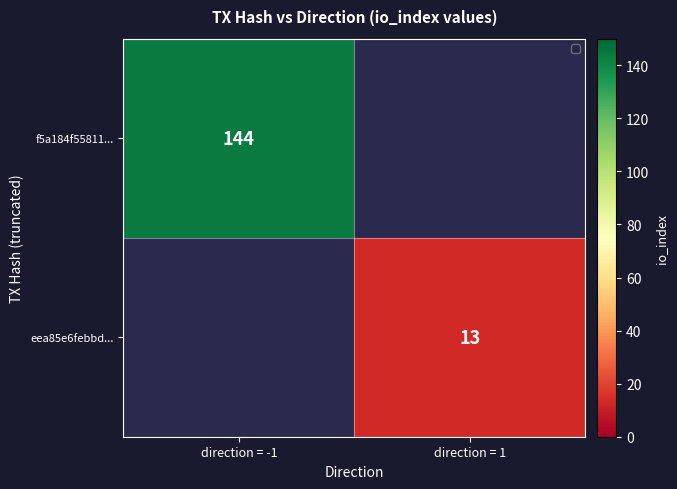

The value of eea85e6febbd... at direction = 1 is 7.6. True or false?

False